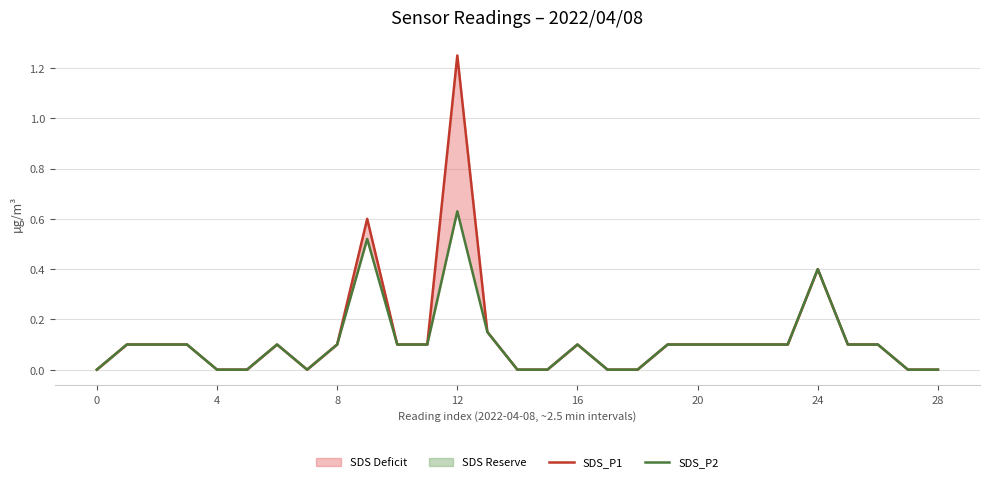

How many distinct data groups are displayed?

2